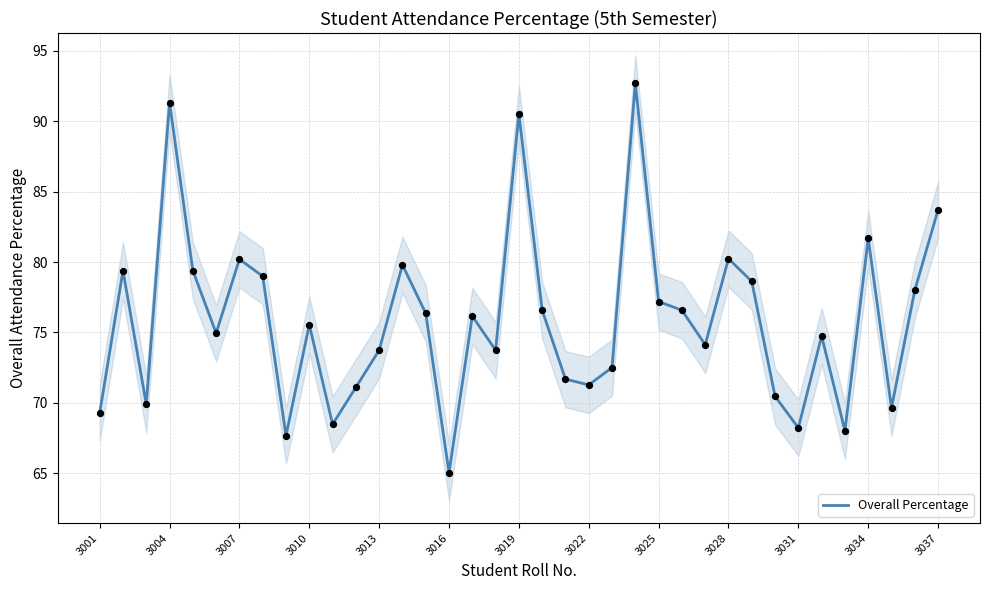

The Overall Percentage series shows 125.3 at 3013. True or false?

False